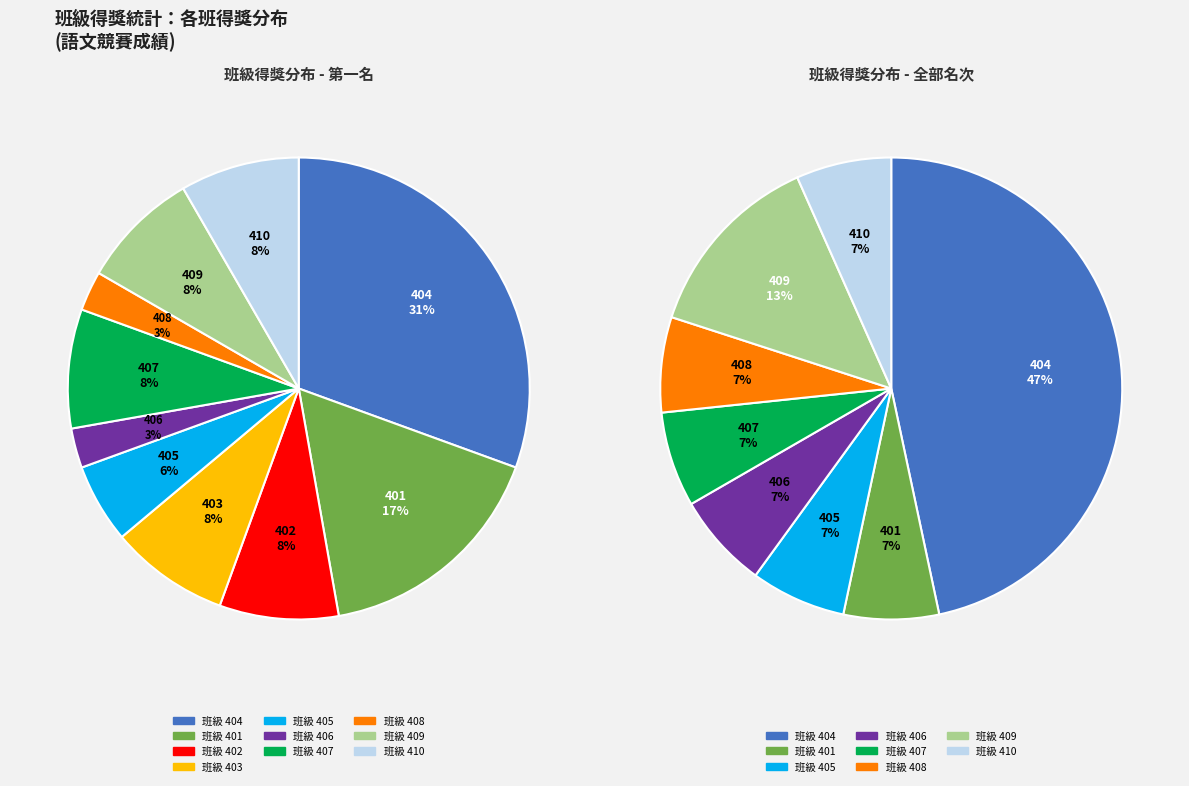

How many slices are in this pie chart?

10